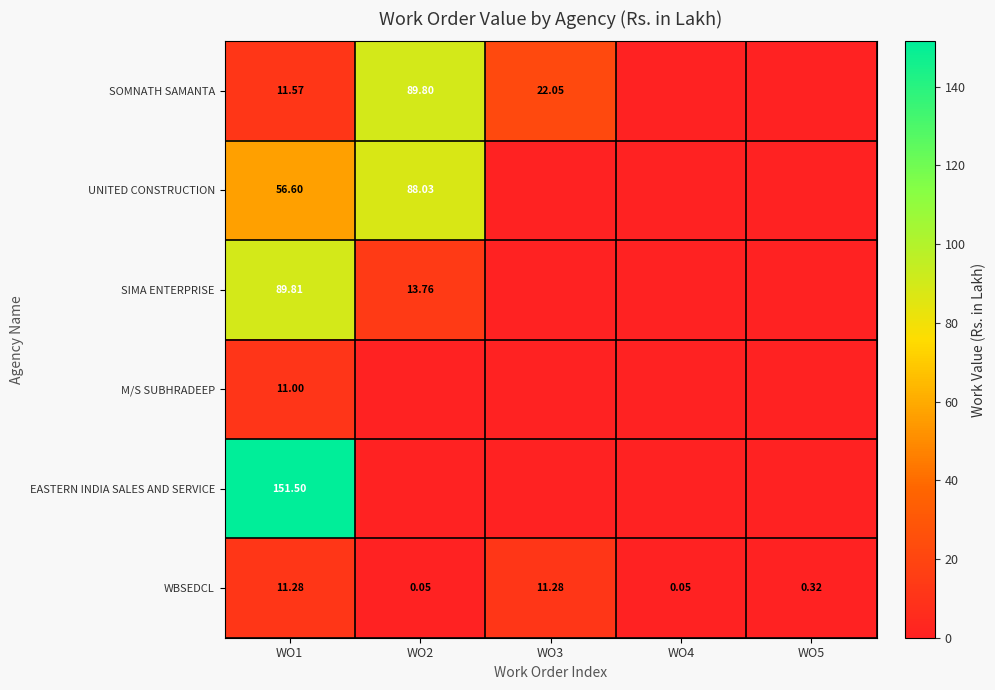

The value of SIMA ENTERPRISE at WO1 is 130.1. True or false?

False